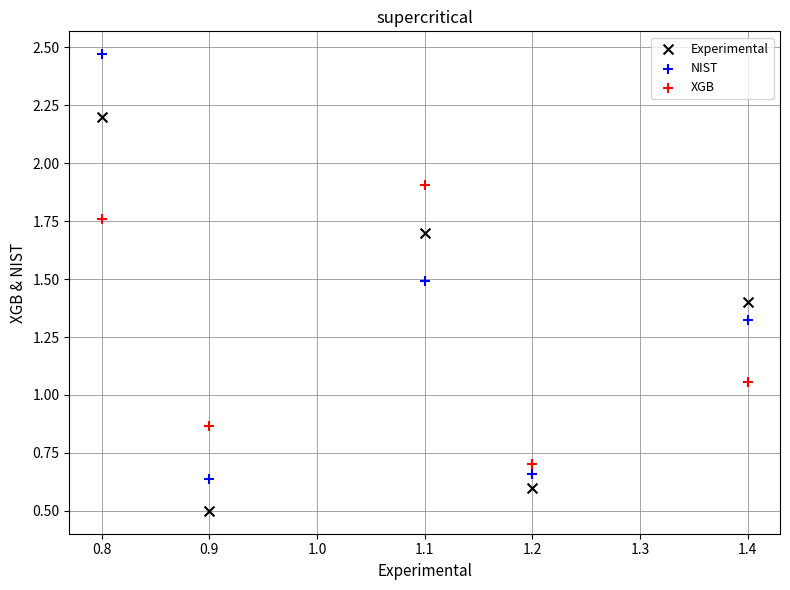

Across all data points, what is the range of Y values (max minus min)?

2.0